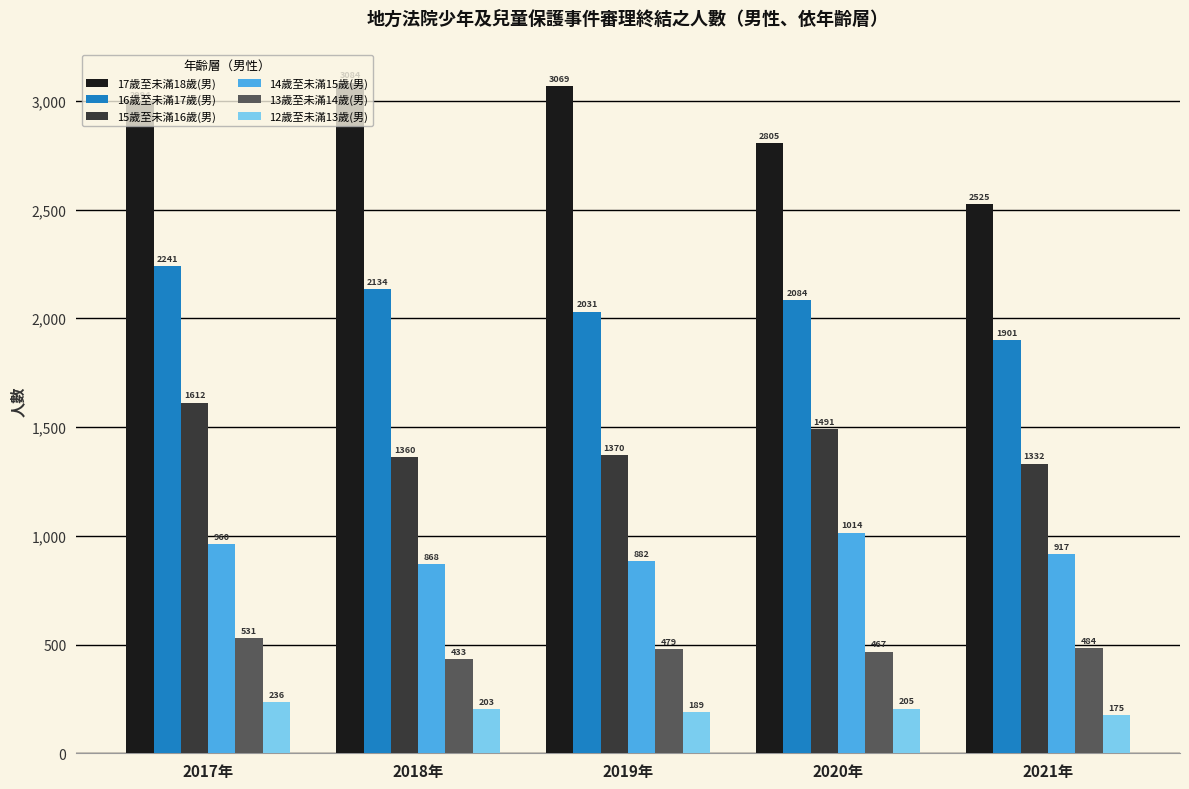

Reading left to right, list all the values displayed in this chart.

17歲至未滿18歲(男): 2994	3084	3069	2805	2525
16歲至未滿17歲(男): 2241	2134	2031	2084	1901
15歲至未滿16歲(男): 1612	1360	1370	1491	1332
14歲至未滿15歲(男): 960	868	882	1014	917
13歲至未滿14歲(男): 531	433	479	467	484
12歲至未滿13歲(男): 236	203	189	205	175